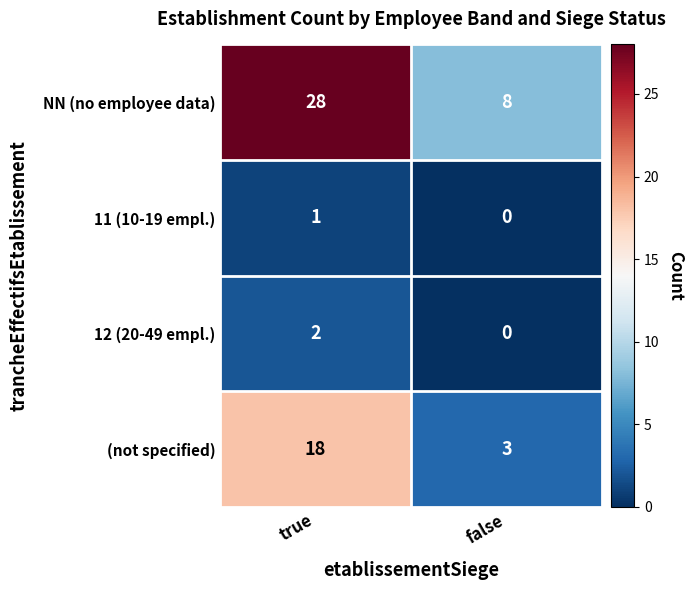

Which series has the largest total across all categories?

NN (no employee data)